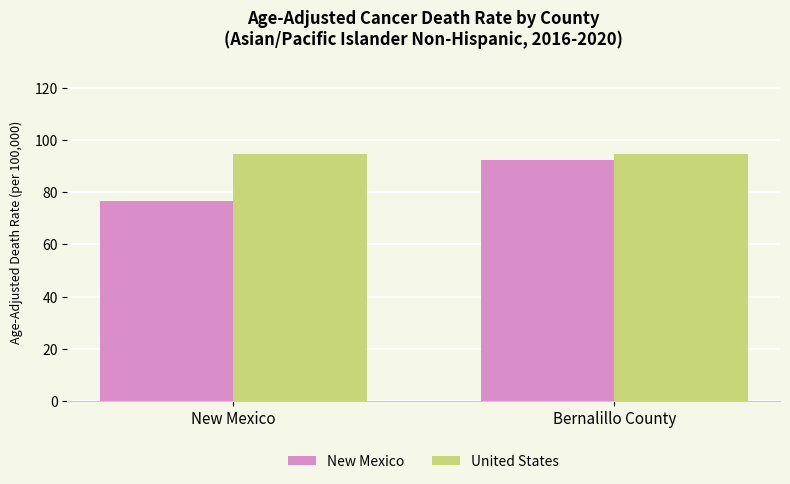

Which label corresponds to the smallest value in the chart?

New Mexico